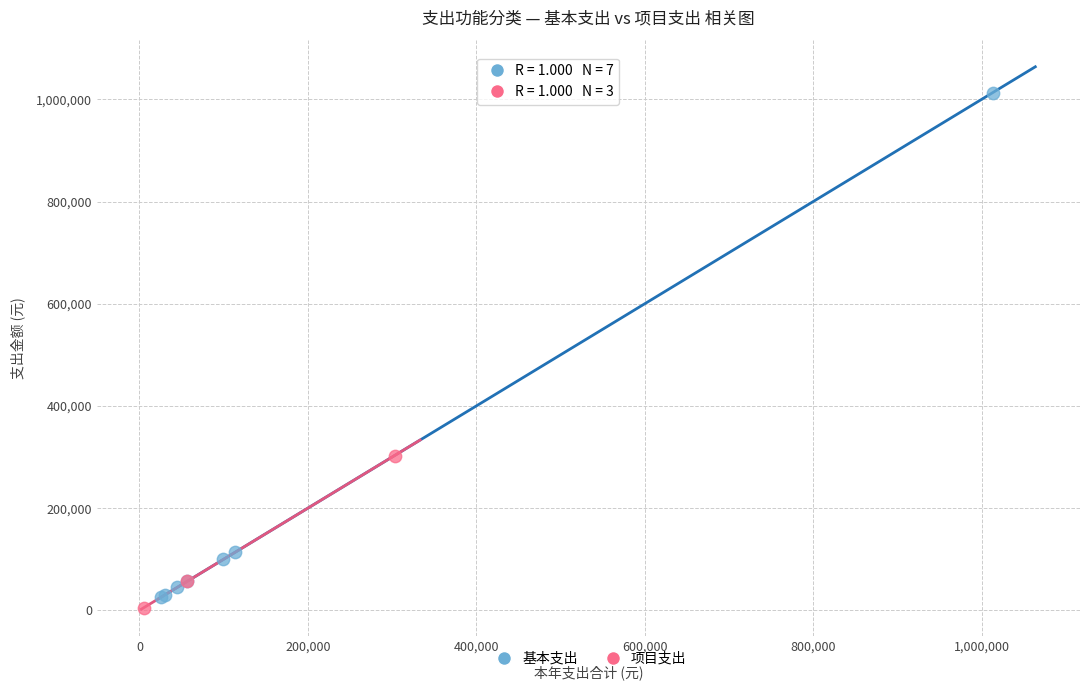

Which series has the widest spread of Y values?

基本支出